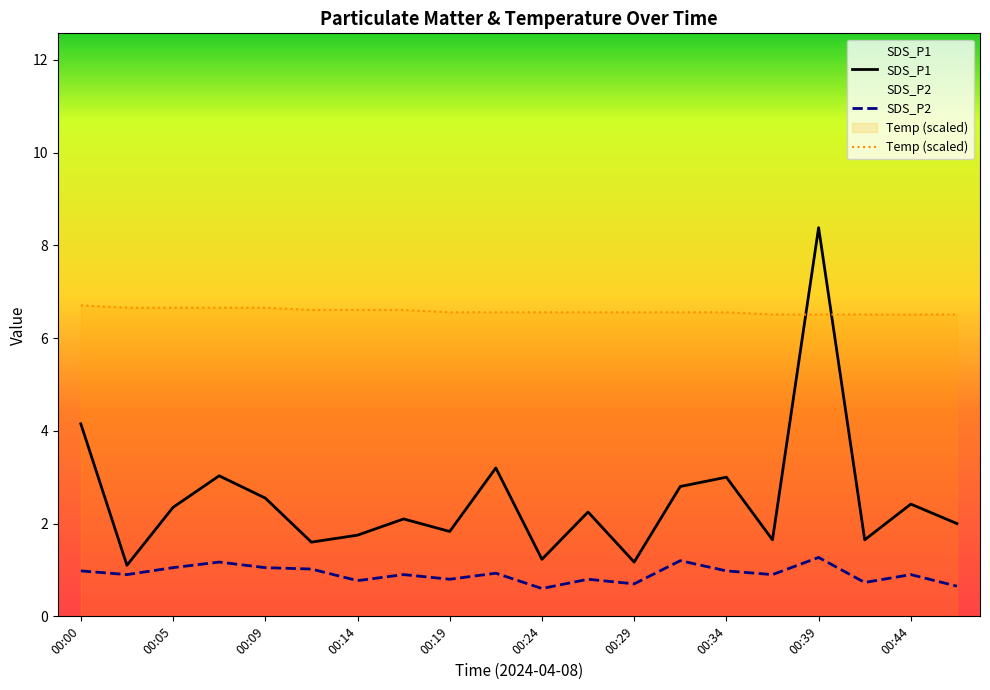

How many data points does each series have?

20